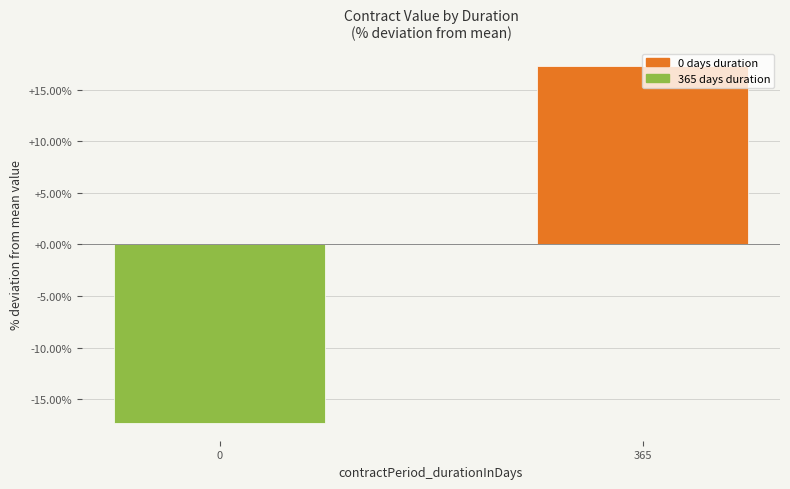

How many values exceed 17?

1